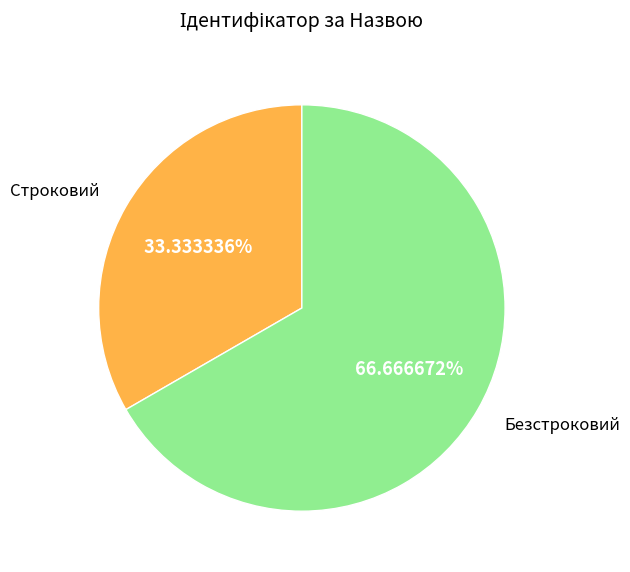

Count the number of slices in the pie.

2